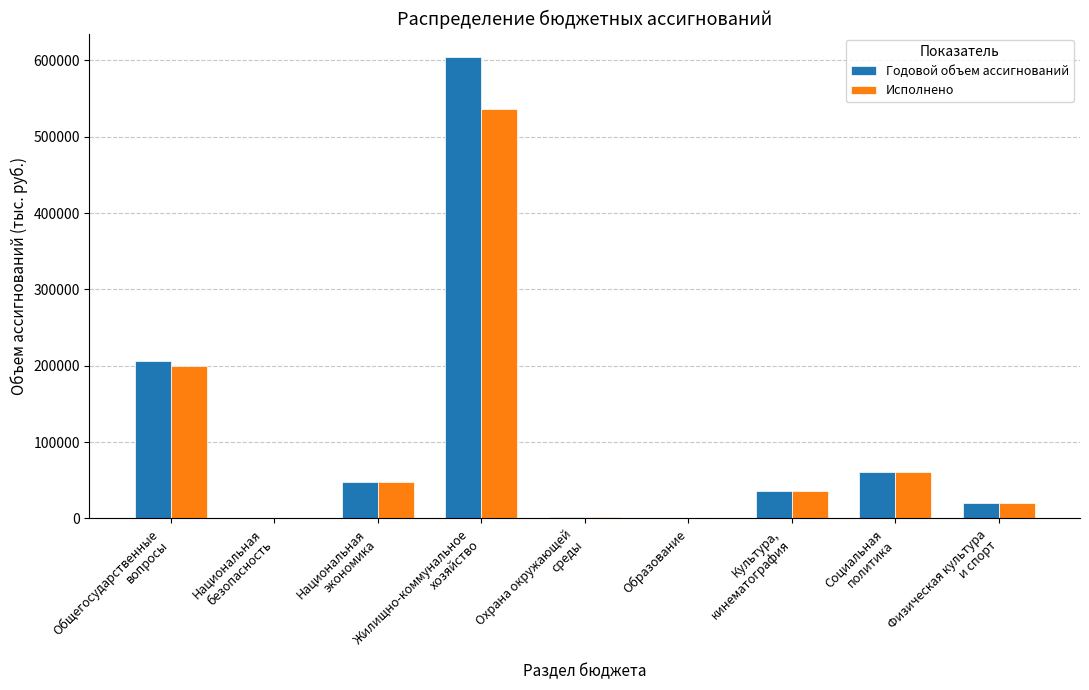

What is the sum of all Исполнено values?

904326.6